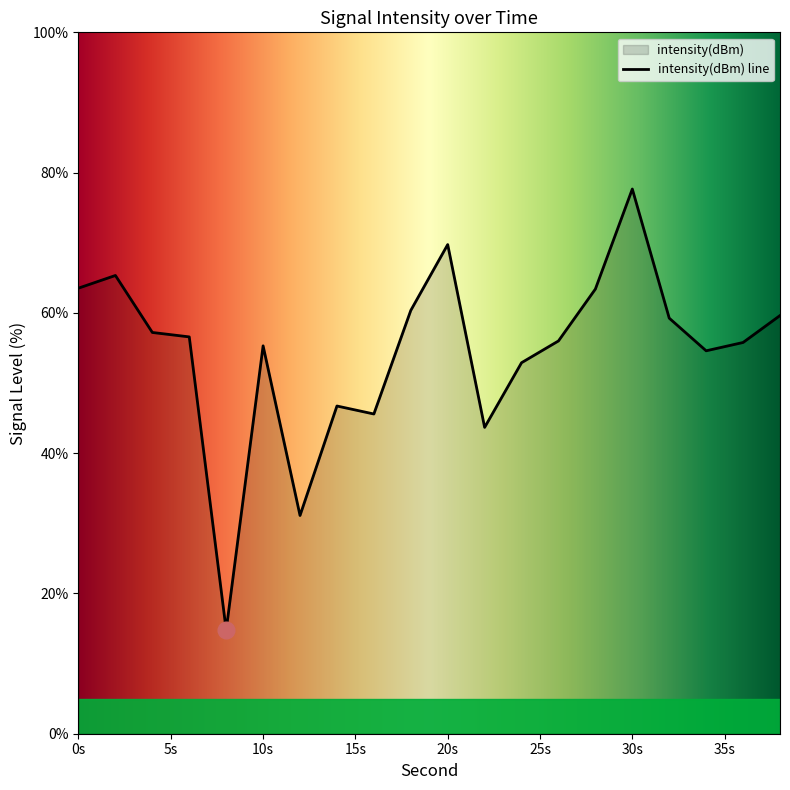

What is the change in value from 12 to 32?

+28.1